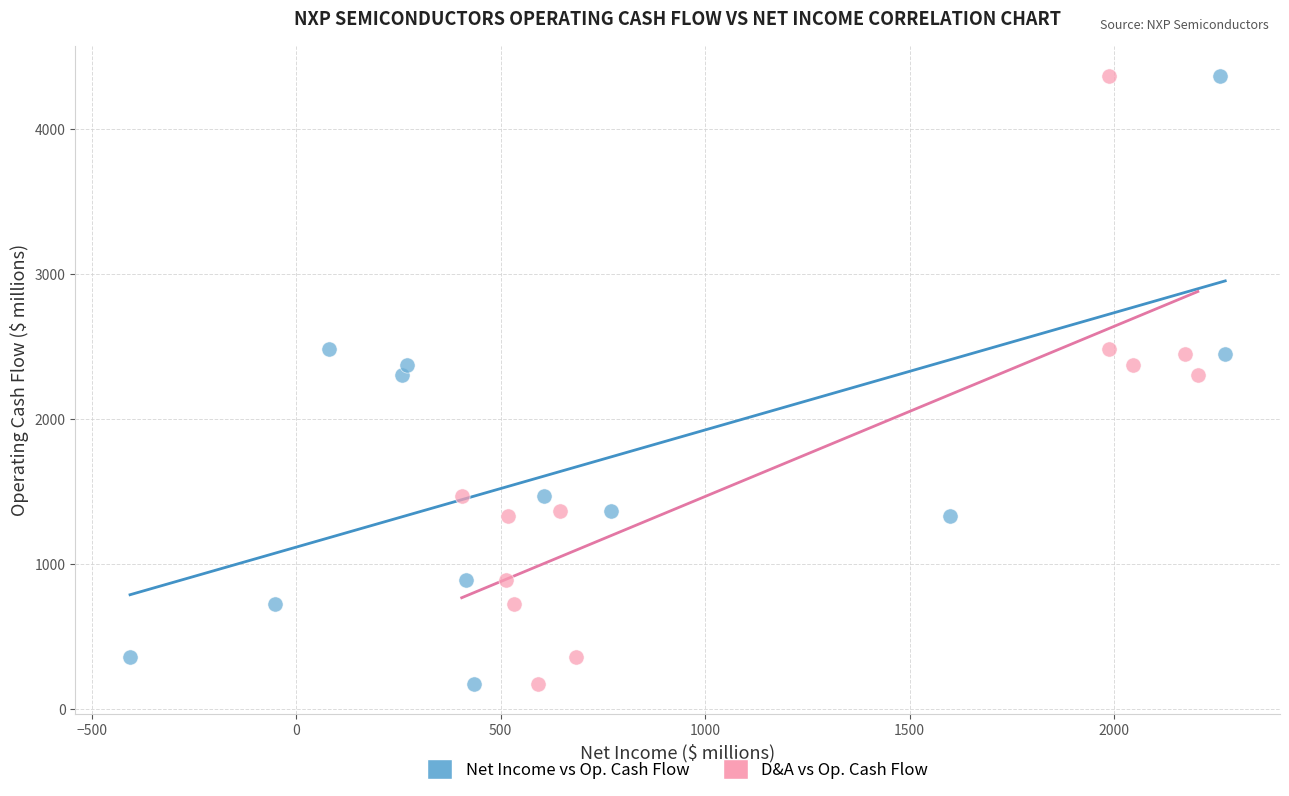

What are all the series names shown in the legend?

Net Income vs Op. Cash Flow, D&A vs Op. Cash Flow